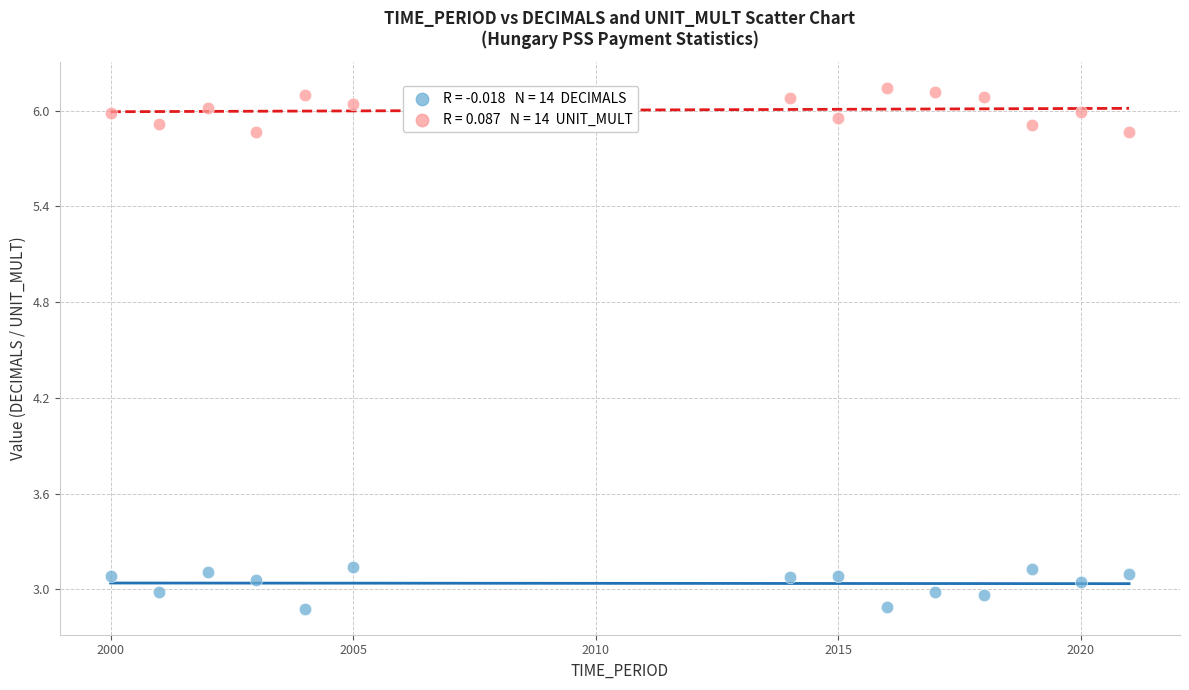

Across all data points, what is the range of X values (max minus min)?

21.0